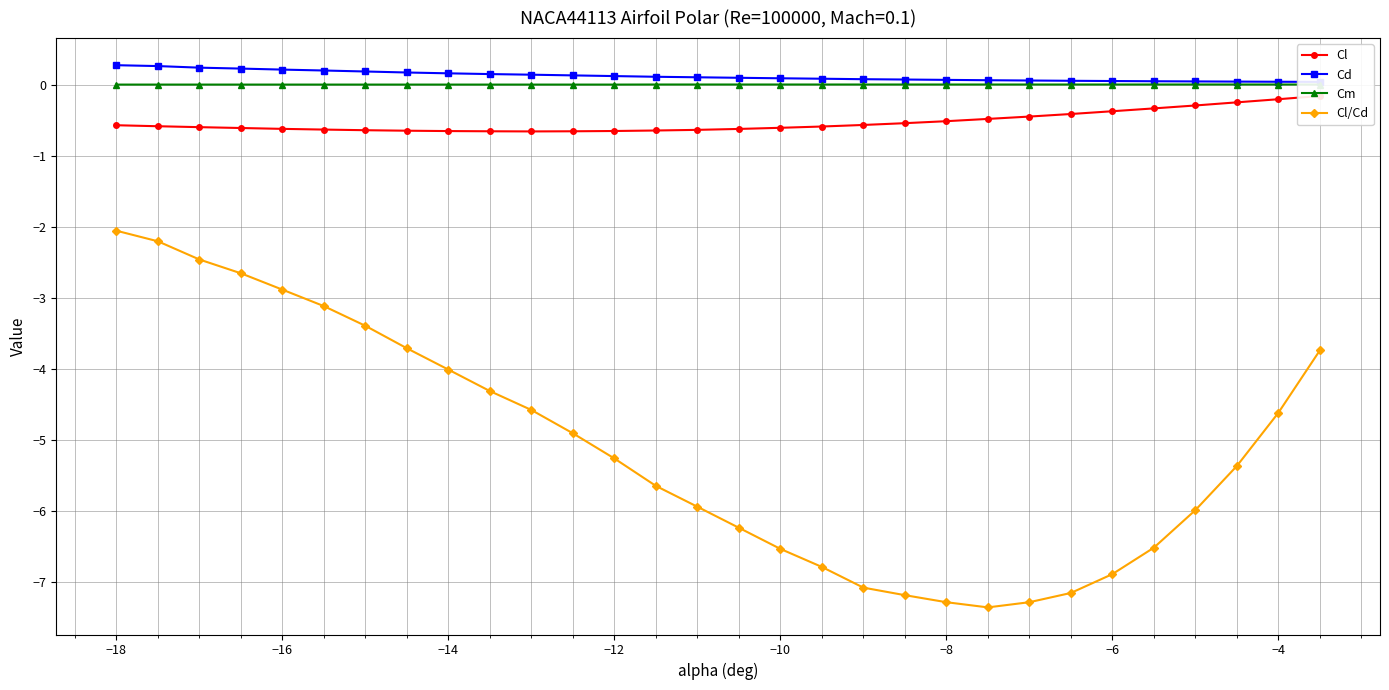

True or false: Cl/Cd has a value of -6.9 at −6.

True